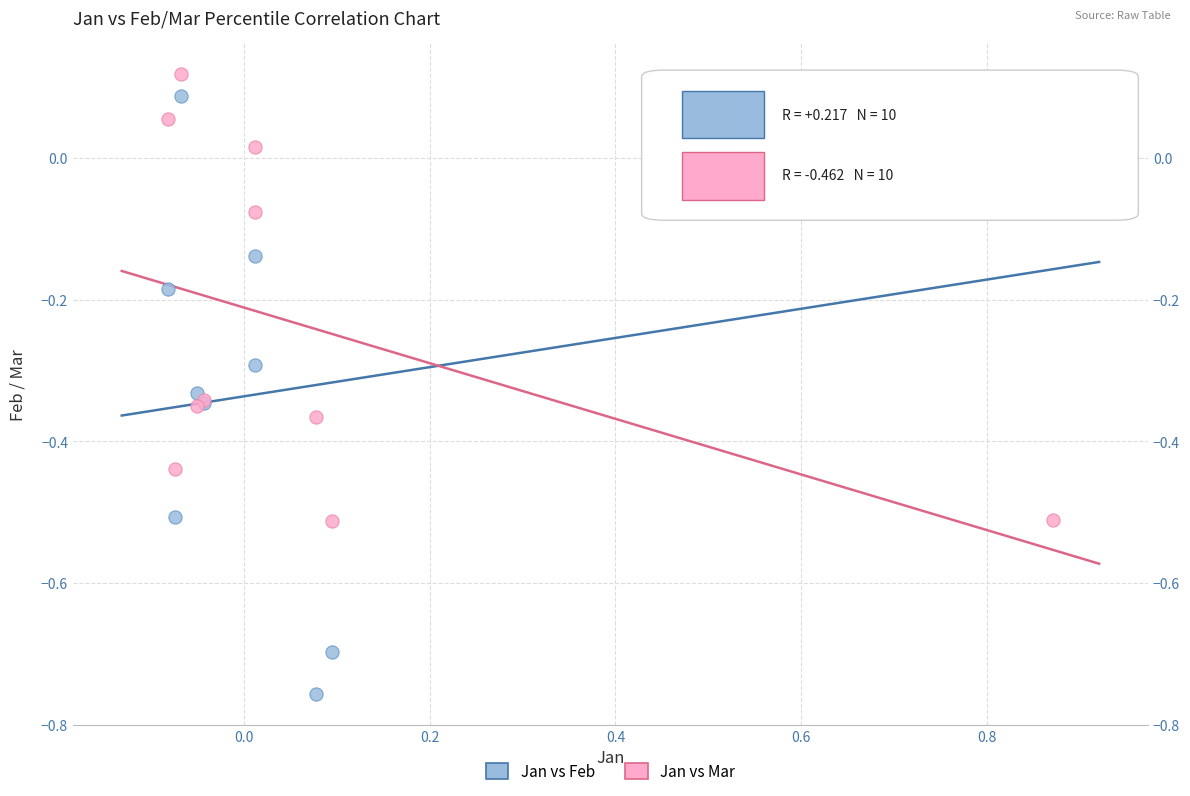

What is the X range (max minus min) for the scatter plot?

1.0